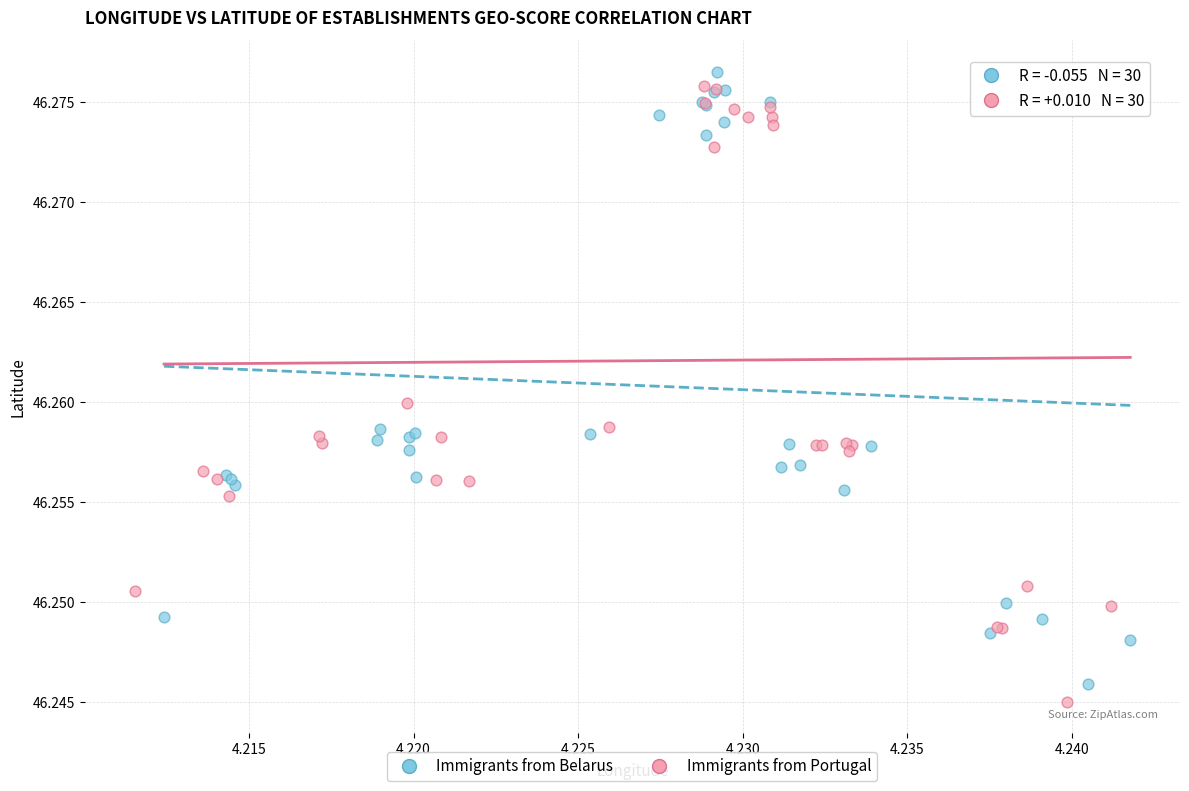

Which series reaches the maximum Y coordinate?

Immigrants from Belarus